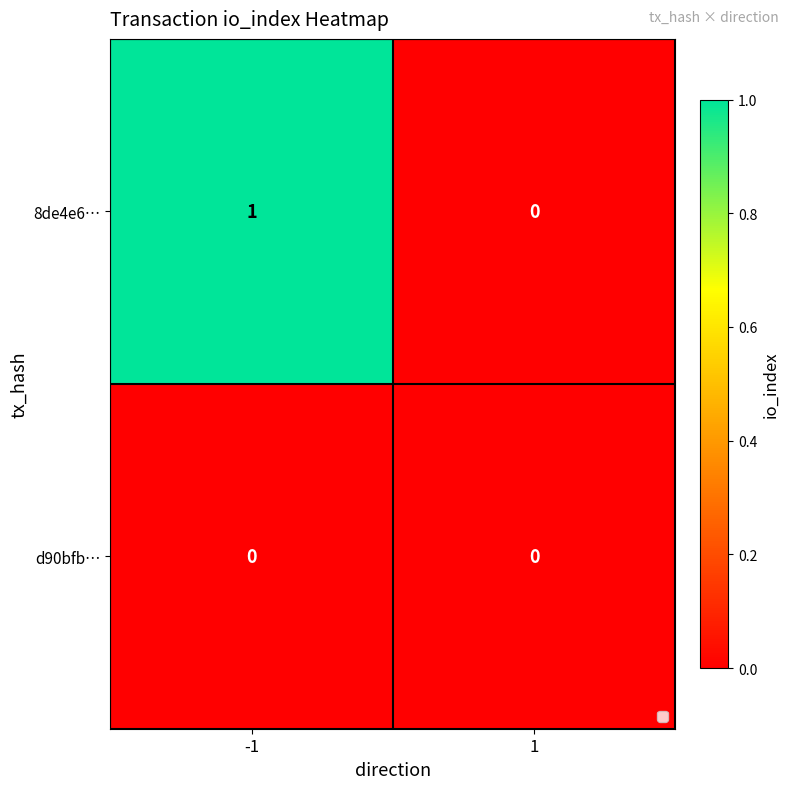

Reading right to left, what are all the values shown in this chart?

8de4e6…: 0	1
d90bfb…: 0	0